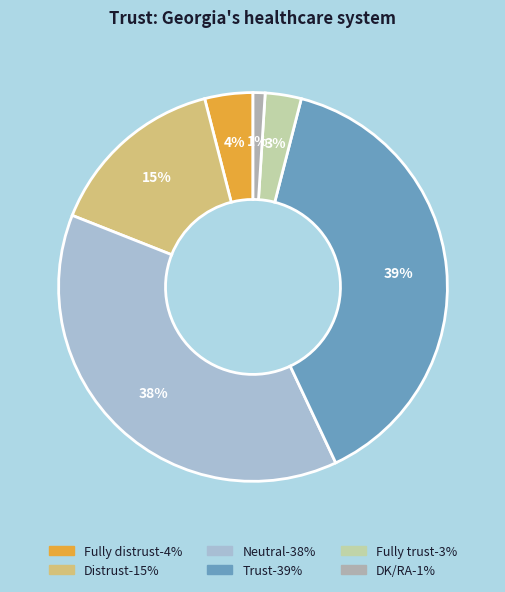

True or false: DK/RA accounts for 11% of the total.

False